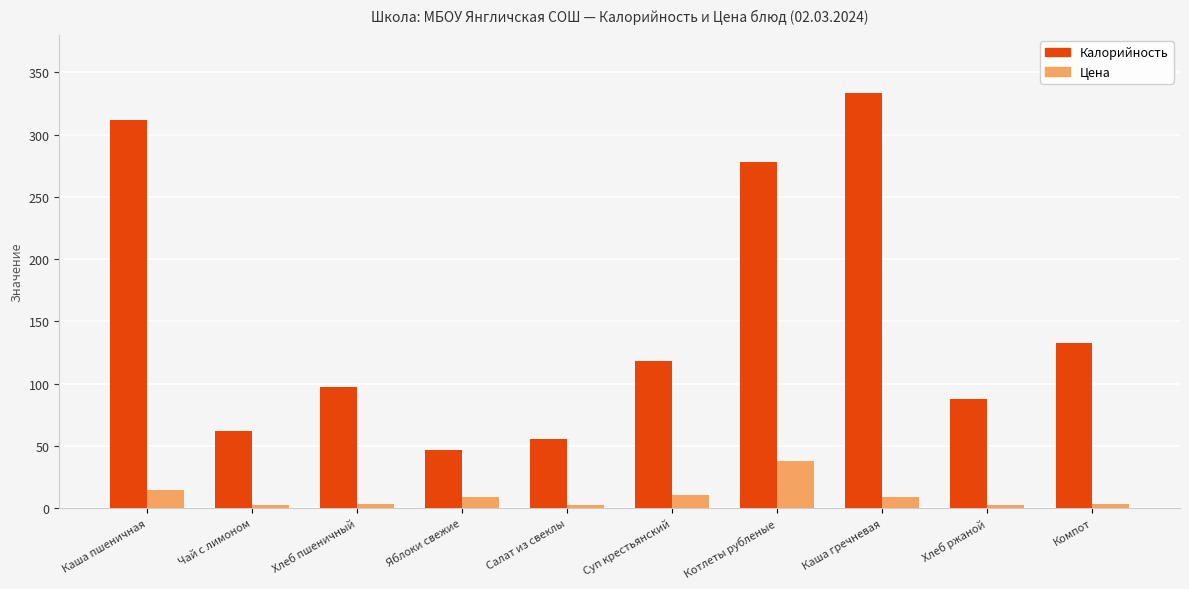

Which category has the highest value across all series?

Каша гречневая